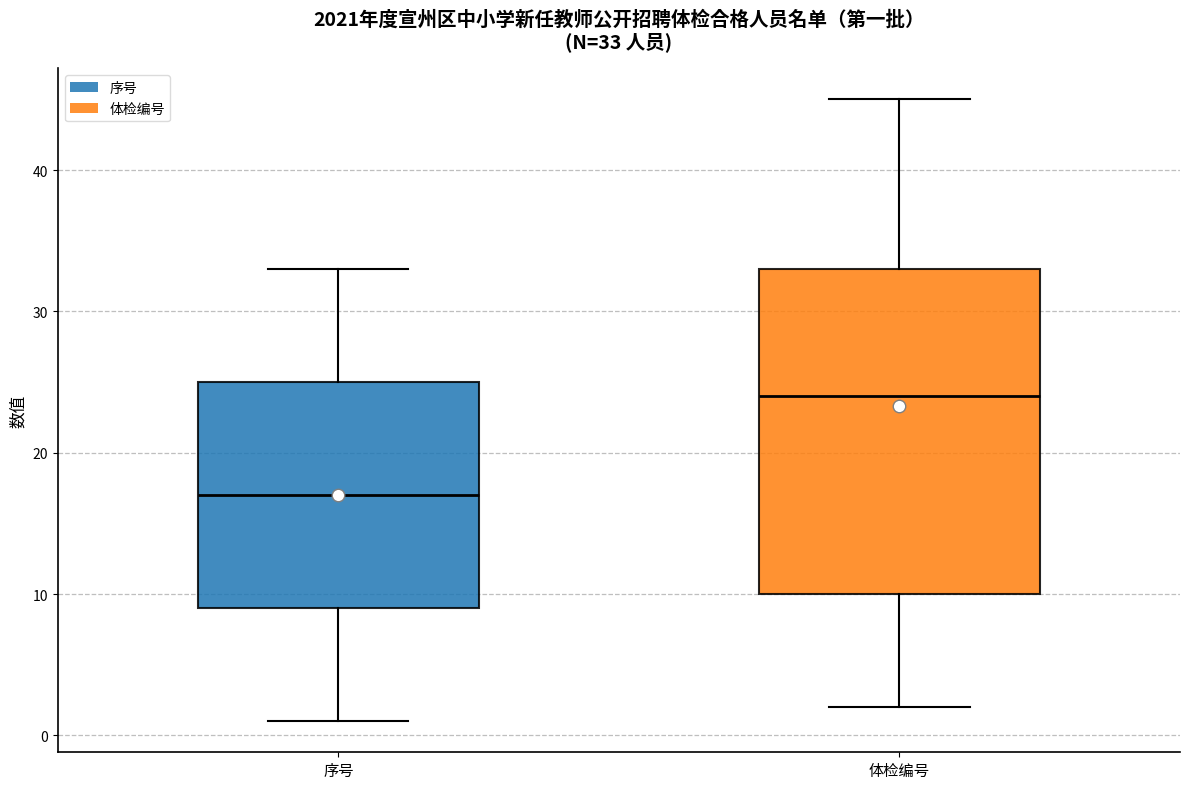

Comparing the boxes themselves (not the whiskers), which one is the tallest?

体检编号